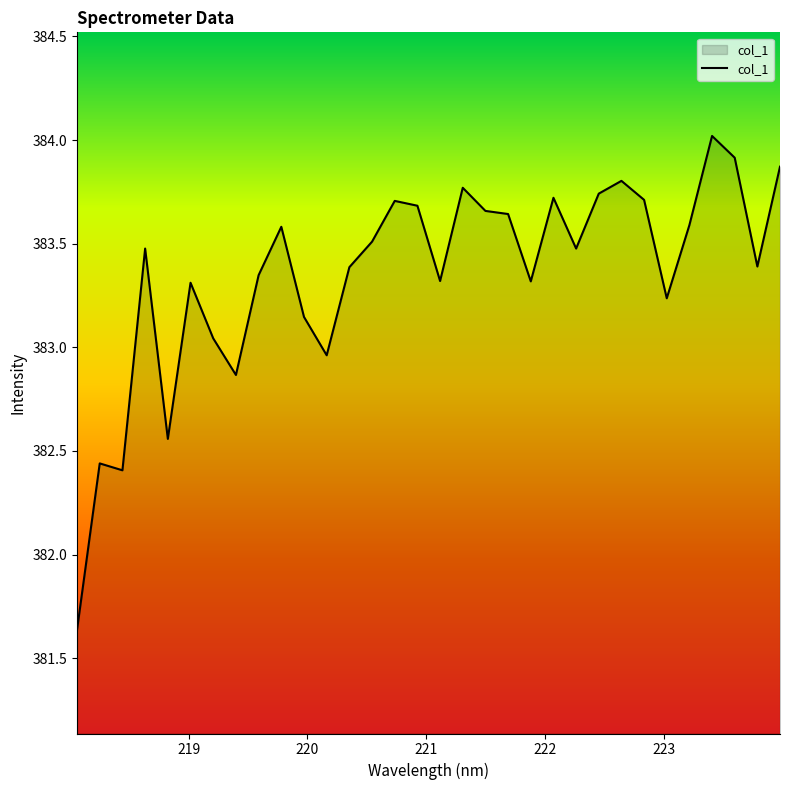

How many values are below 383?

6